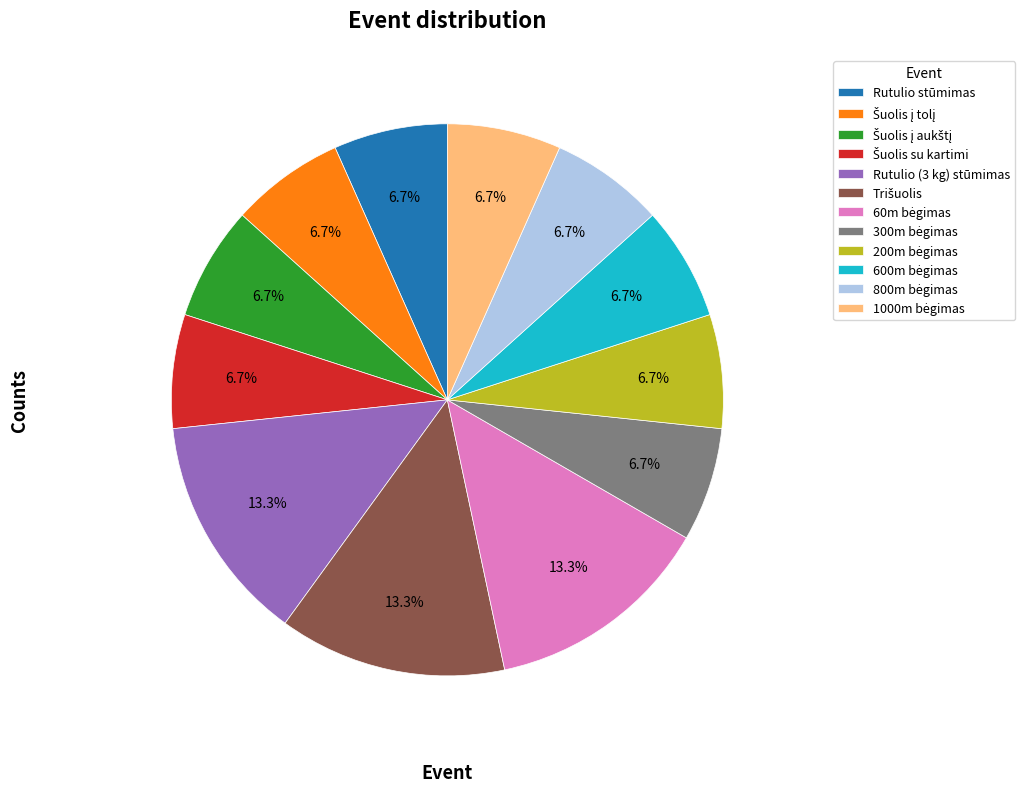

Count the number of slices in the pie.

12